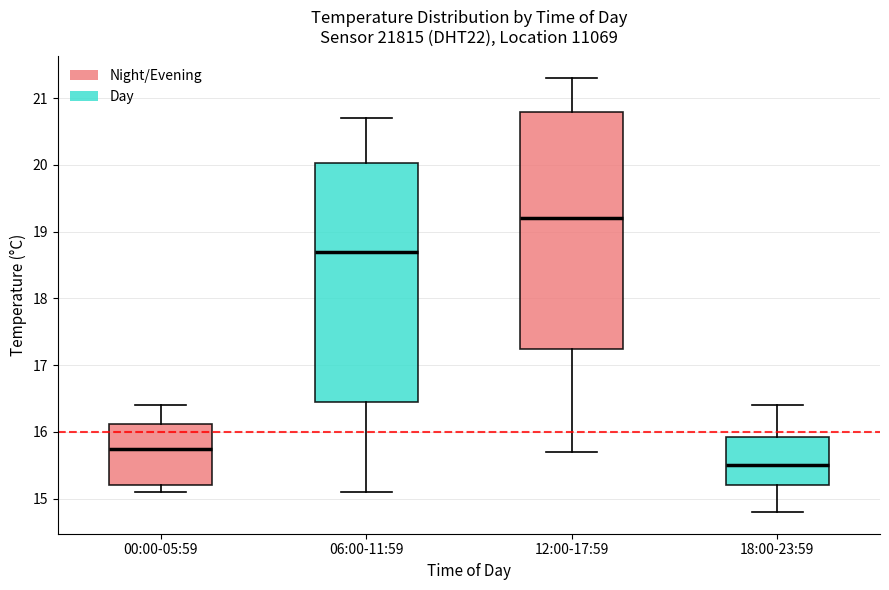

Where does the upper whisker of the box for 06:00-11:59 end on the y-axis? The values are not printed on the chart, so give them approximately, as read against the axis.

20.7